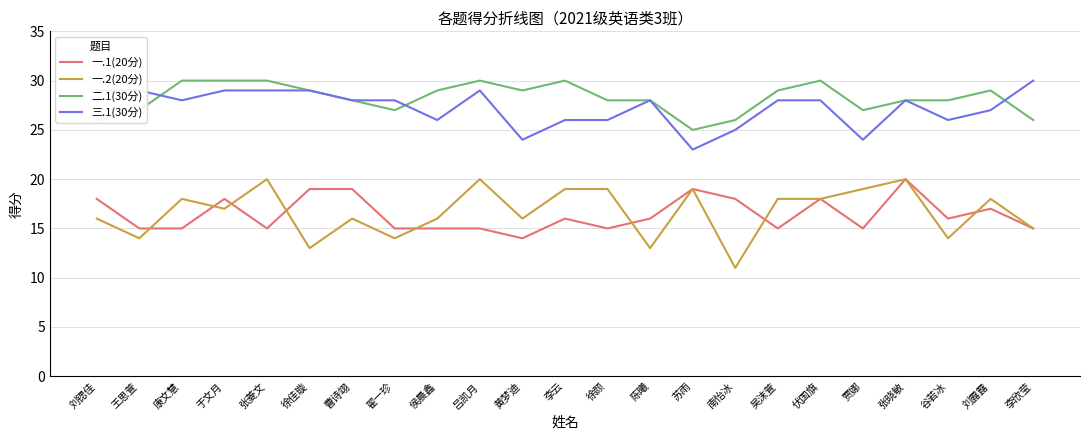

At which label is 一.2(20分) closest to 15?

李欣莹